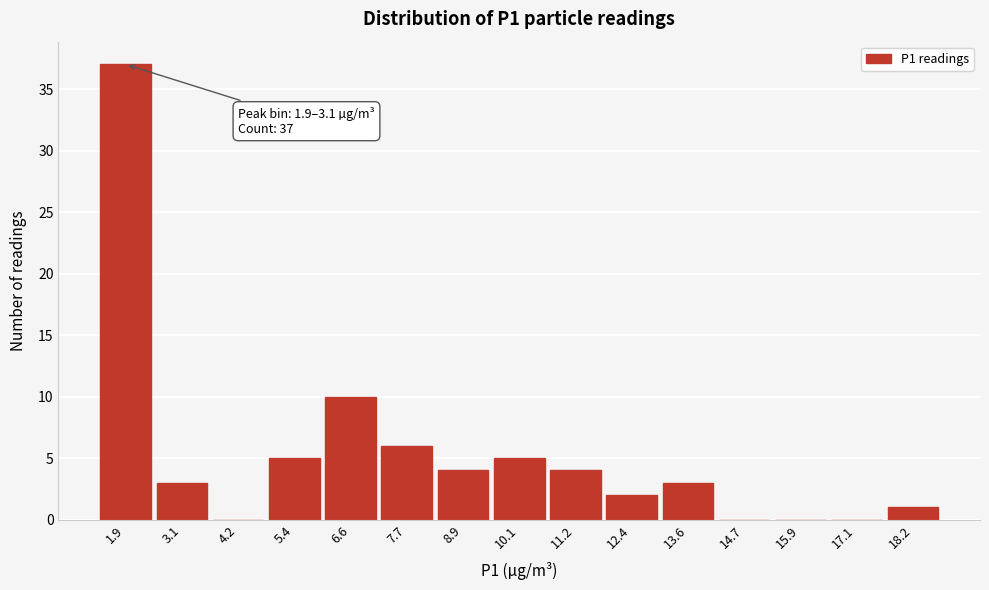

Reading right to left, what are all the values shown in this chart?

18.2=1	17.1=0	15.9=0	14.7=0	13.6=3	12.4=2	11.2=4	10.1=5	8.9=4	7.7=6	6.6=10	5.4=5	4.2=0	3.1=3	1.9=37